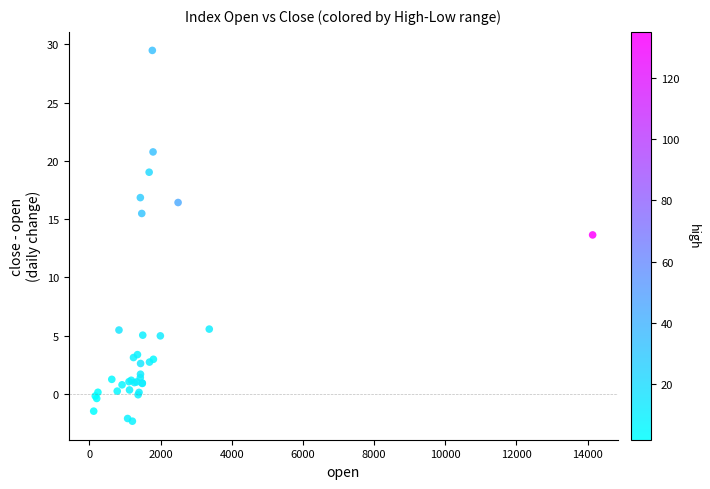

What Y value in the scatter plot is closest to 13?

13.6